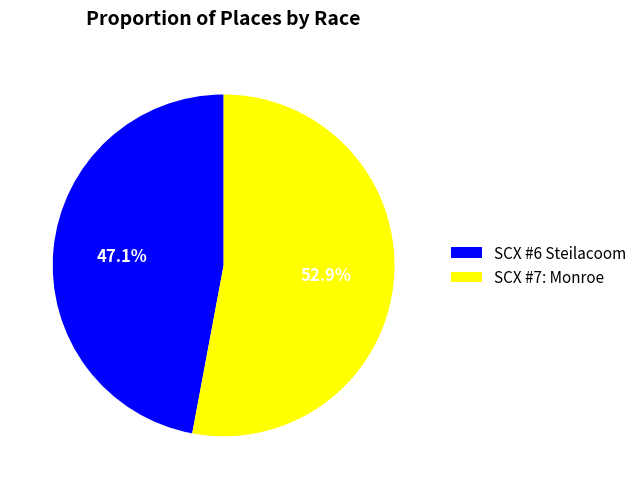

Which category has the biggest portion of the pie?

SCX #7: Monroe